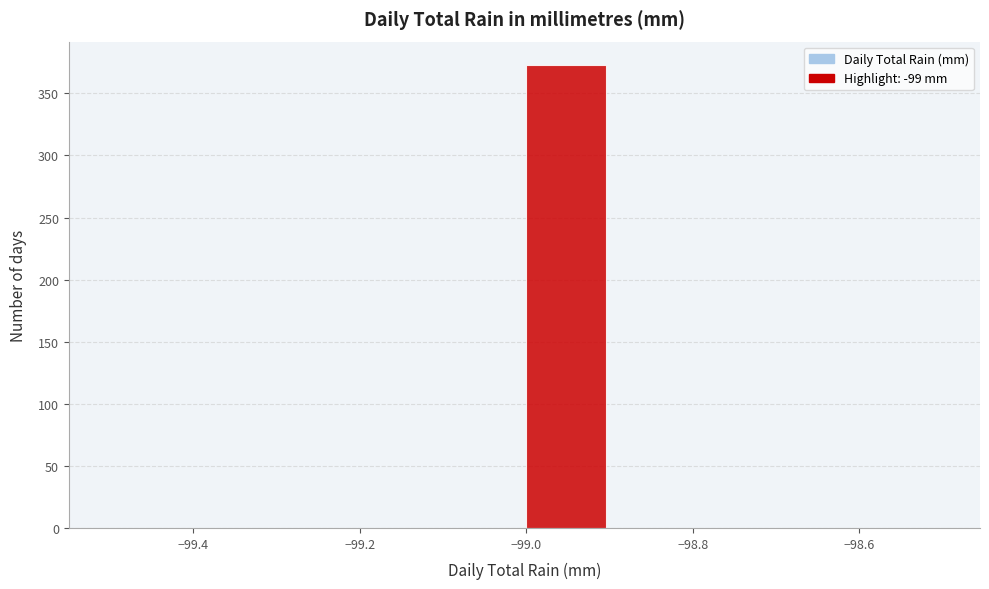

Reading left to right, transcribe this chart: for each bar, give the range it covers on the x-axis and its height. The values are not printed on the chart, so give them approximately, as read against the axis.

-99.5 to -99.4: 0
-99.4 to -99.3: 0
-99.3 to -99.2: 0
-99.2 to -99.1: 0
-99.1 to -99.0: 0
-99.0 to -98.9: 375
-98.9 to -98.8: 0
-98.8 to -98.7: 0
-98.7 to -98.6: 0
-98.6 to -98.5: 0